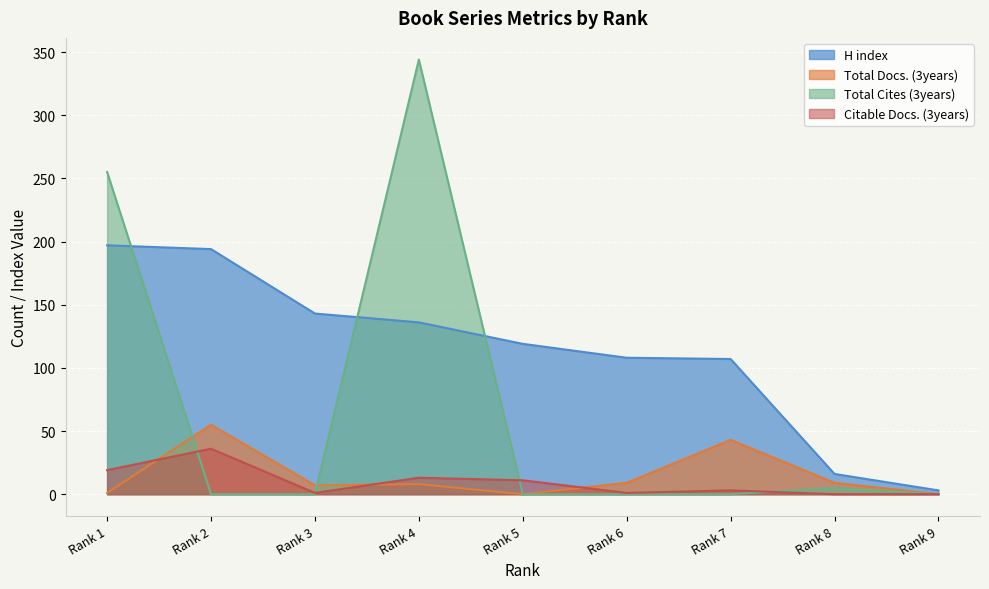

Where does the Total Docs. (3years) series first go above 8?

Rank 2